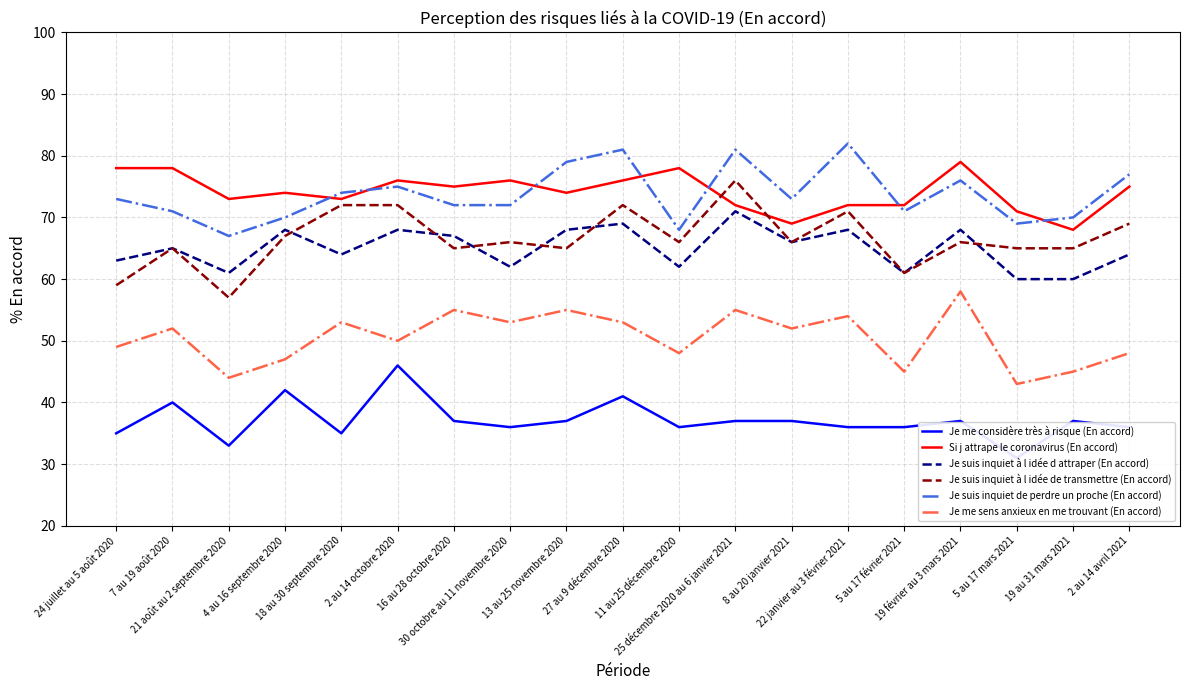

True or false: Je suis inquiet à l idée d attraper (En accord) has more than 2 points higher than both neighbors.

True